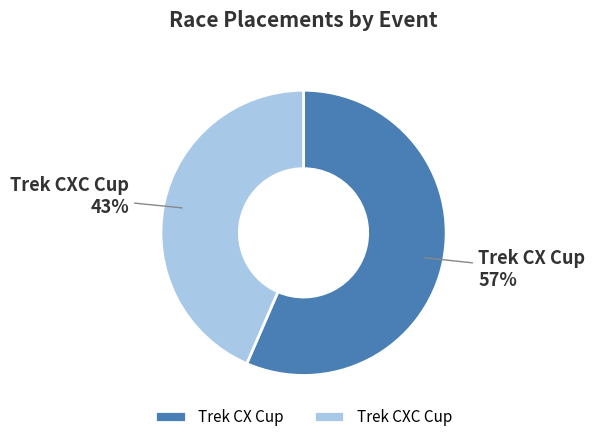

To the nearest percent, what is the combined percentage of Trek CX Cup and Trek CXC Cup?

100%